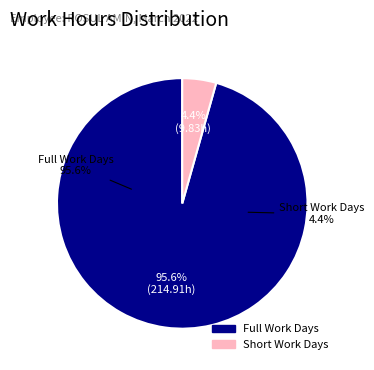

Is Day 11 the majority of the pie?

No